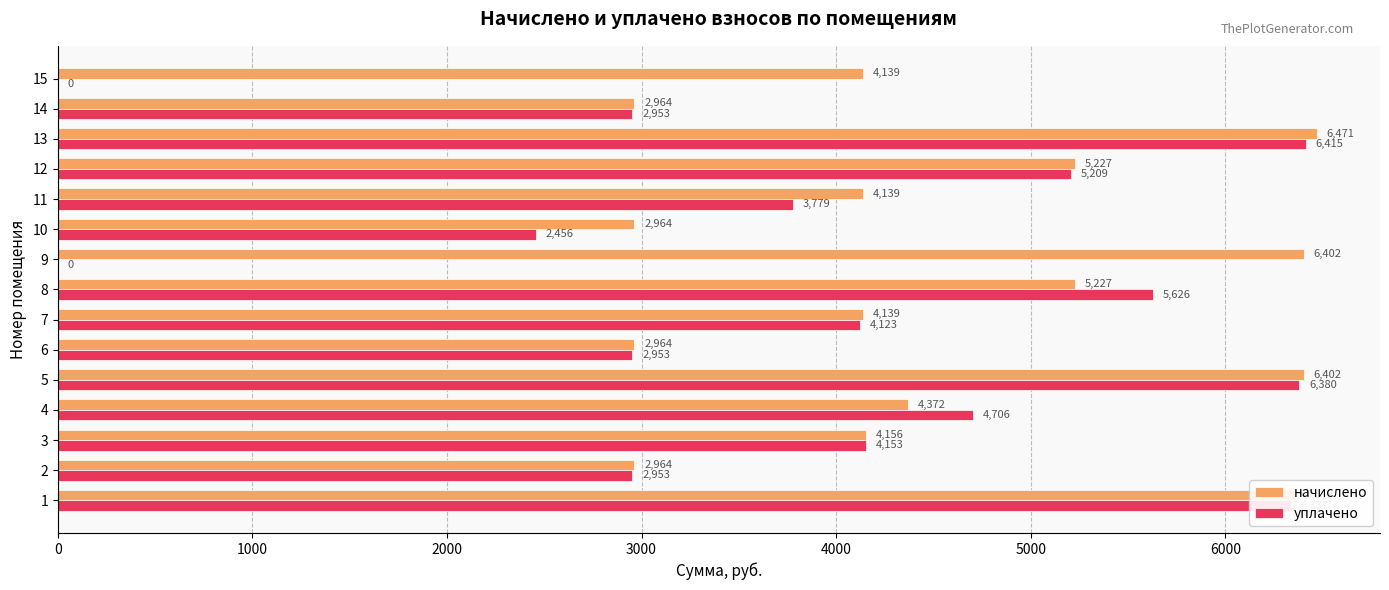

Which series has the largest total across all categories?

начислено